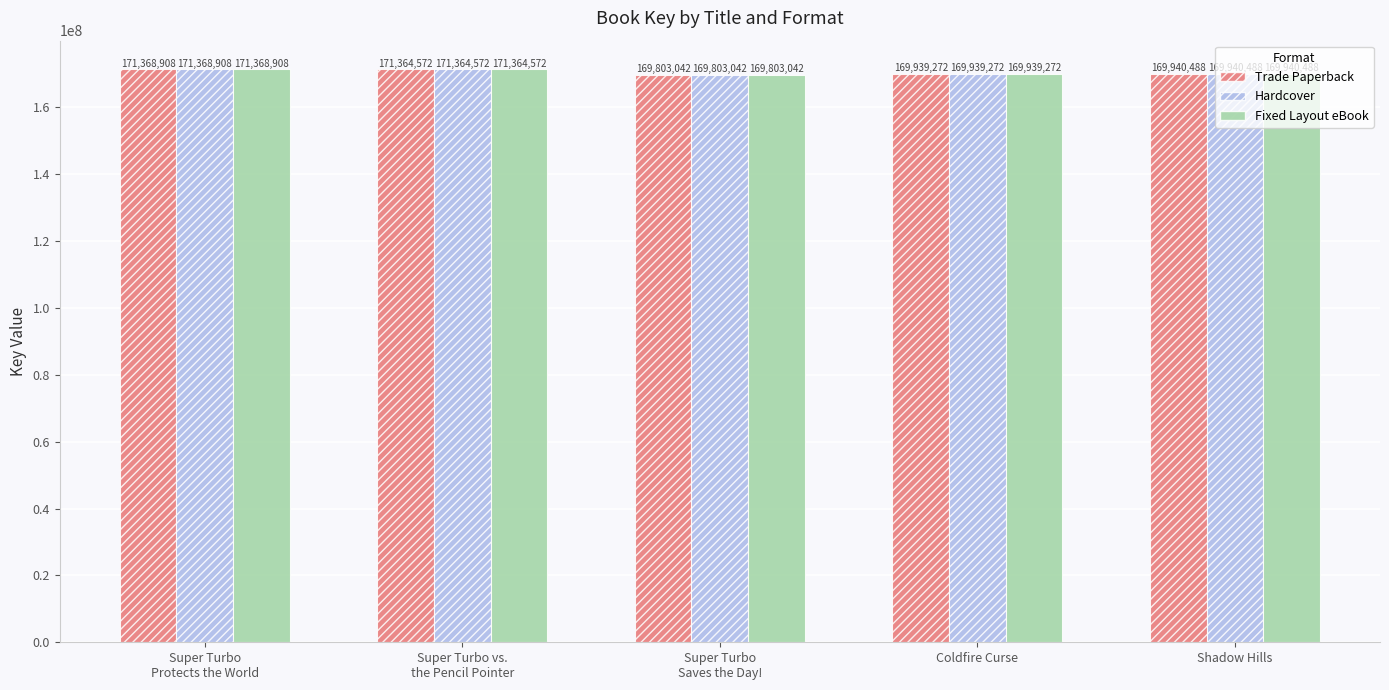

What is the difference between the maximum and minimum values in the Trade Paperback series?

1565866